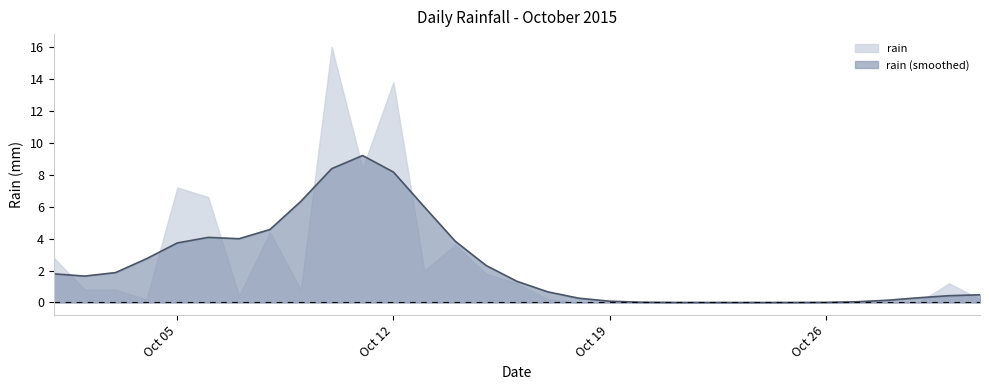

What is the average value?

2.3